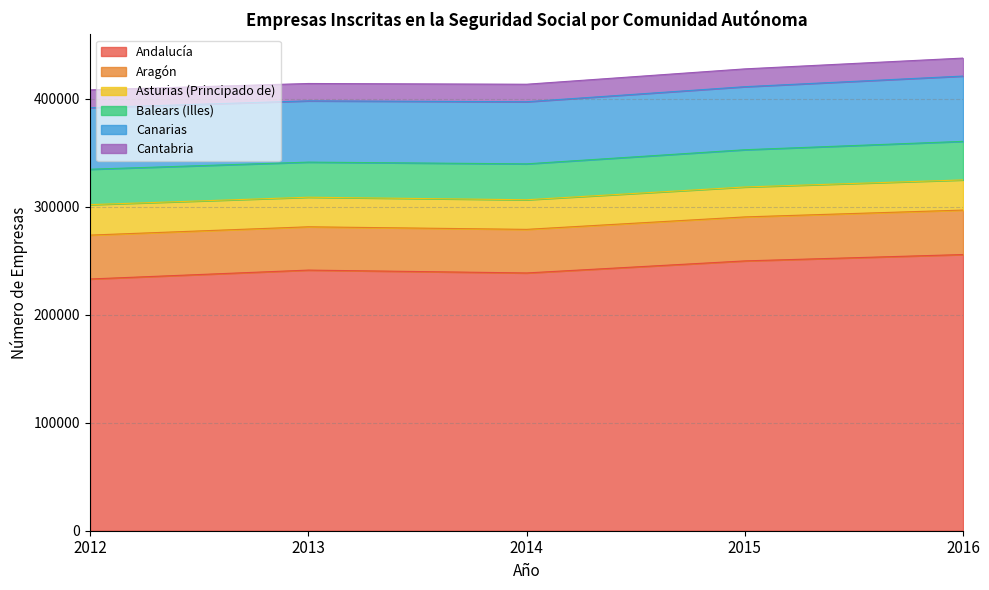

What is the difference between the maximum and minimum values in the Cantabria series?

590